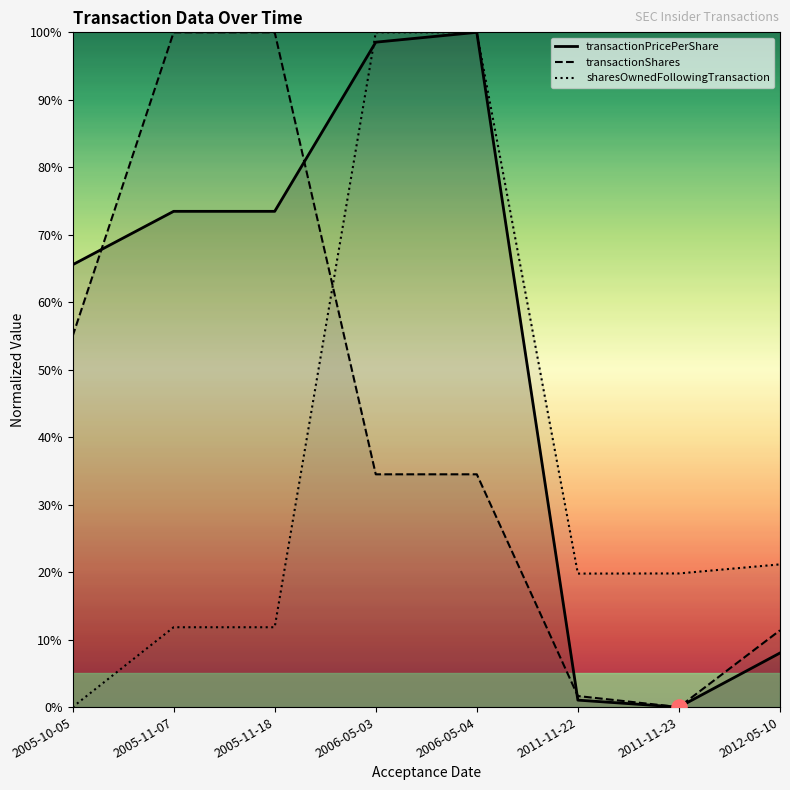

Which series has the largest total across all categories?

transactionPricePerShare